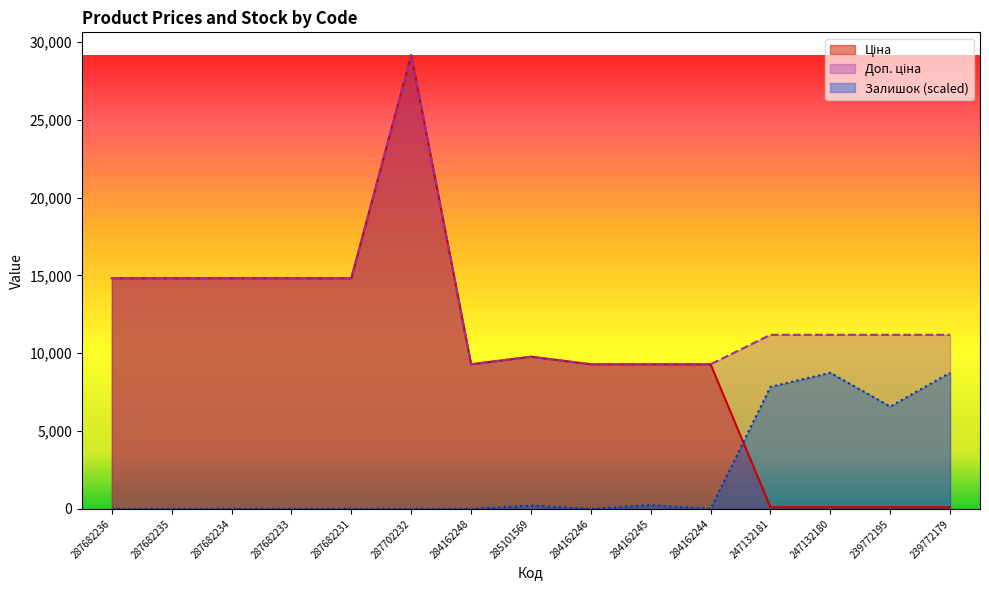

Which series has the largest total across all categories?

Доп. ціна